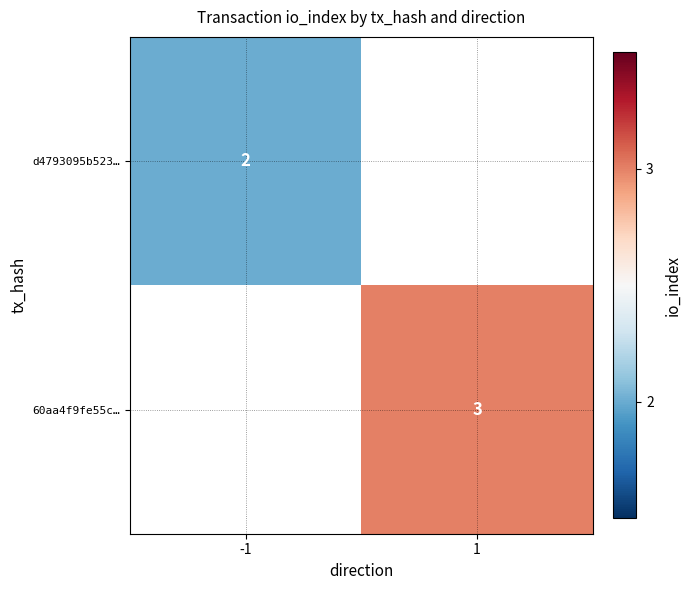

Is the value of 60aa4f9fe55c… at 1 greater than the value of d4793095b523… at -1?

Yes